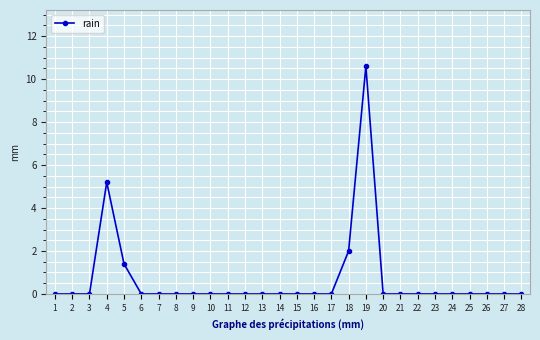

What is the value of the 19th point from the left?

10.6